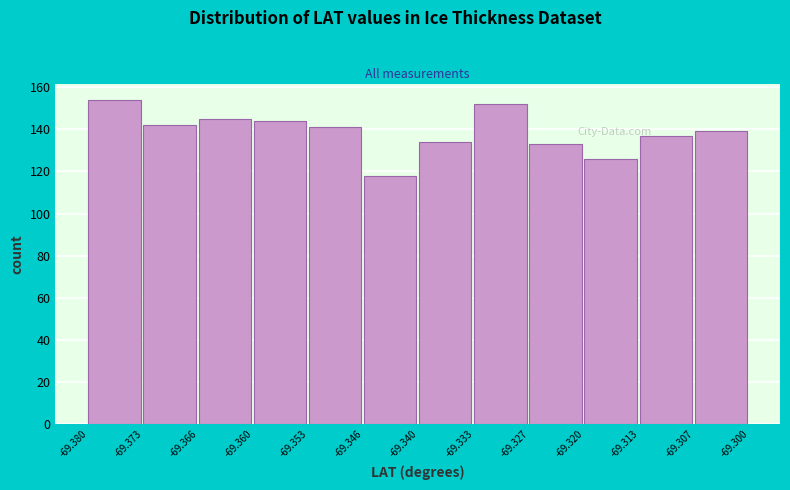

What is the height of the bar covering -69.360 to -69.353 on the x-axis? The values are not printed on the chart, so give them approximately, as read against the axis.

144